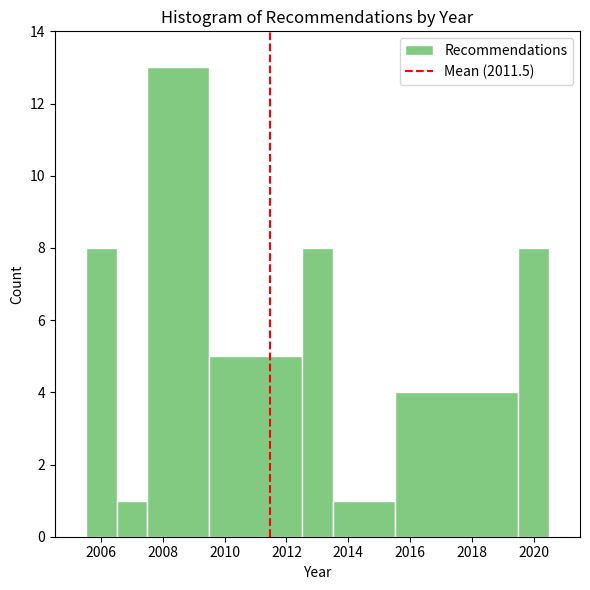

Over which range of the x-axis is the bar tallest?

2007.5 to 2009.5